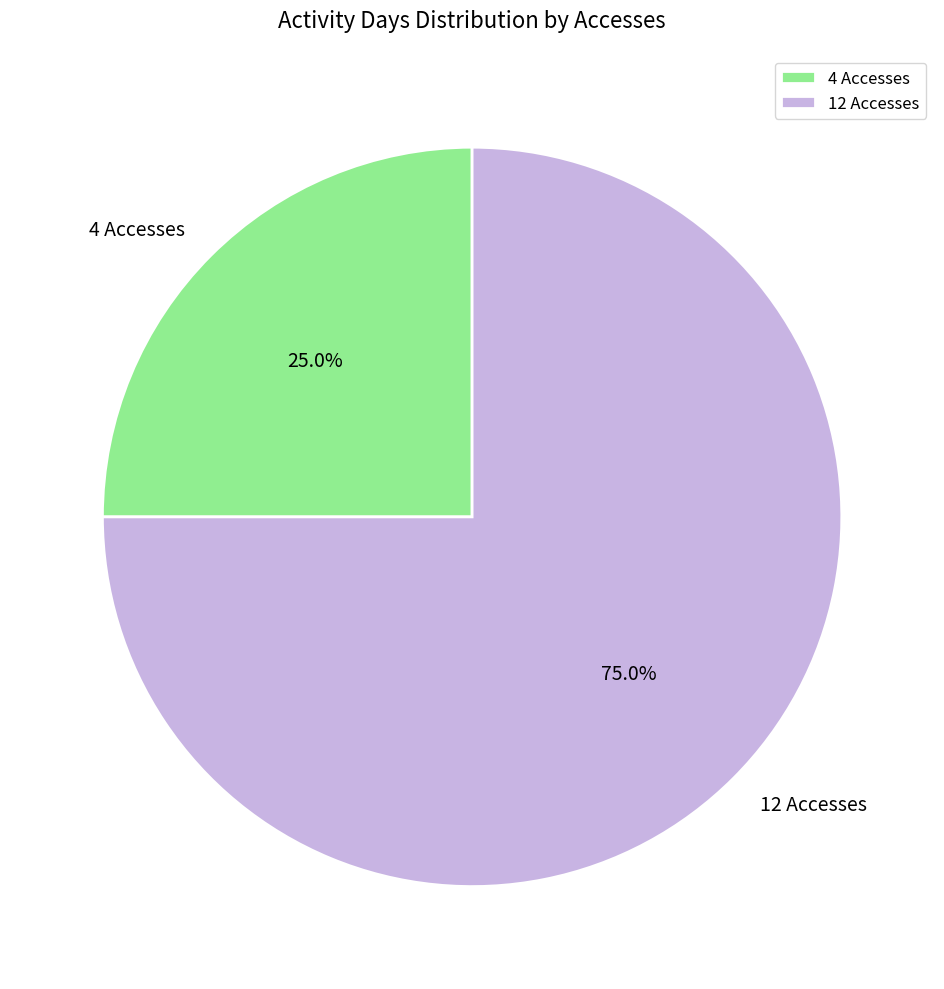

The 12 Accesses slice represents 75% of the pie. True or false?

True